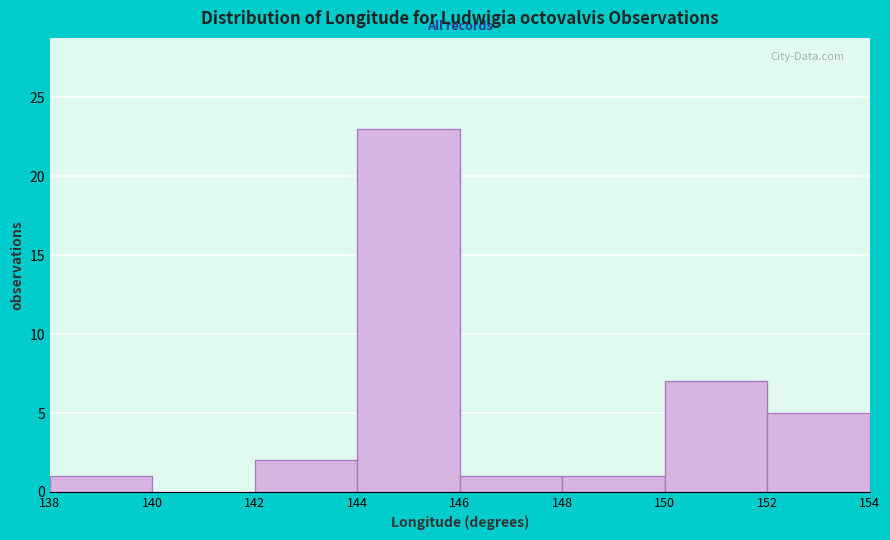

Reading left to right, transcribe this chart: for each bar, give the range it covers on the x-axis and its height. The values are not printed on the chart, so give them approximately, as read against the axis.

138 to 140: 1
140 to 142: 0
142 to 144: 2
144 to 146: 23
146 to 148: 1
148 to 150: 1
150 to 152: 7
152 to 154: 5